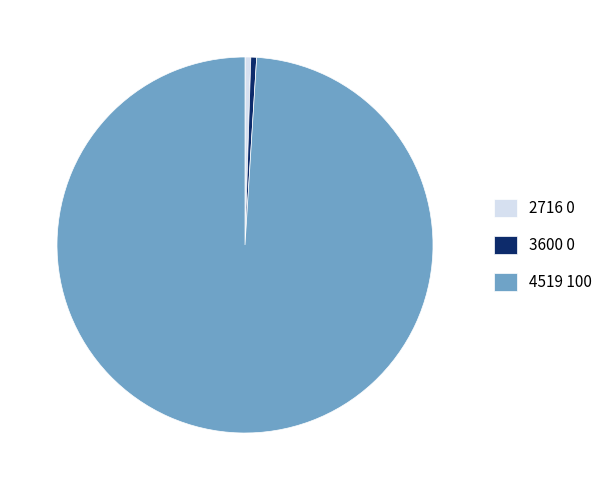

The 2716 0 slice represents 6% of the pie. True or false?

False